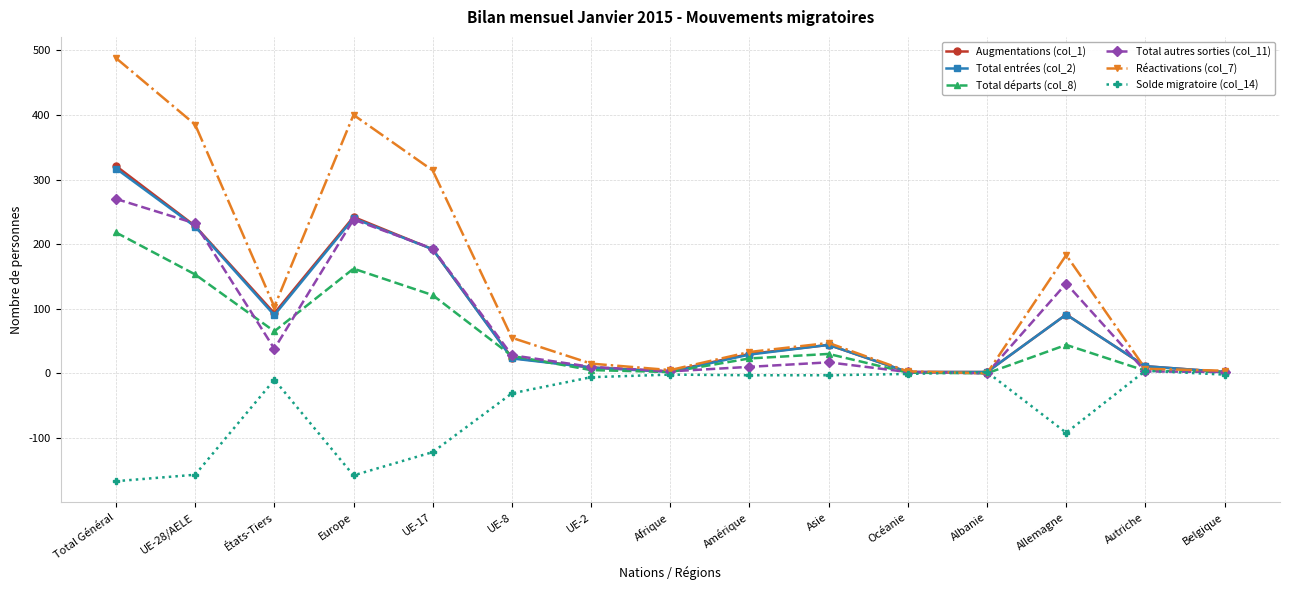

What is the label of the 4th point from the left?

Europe